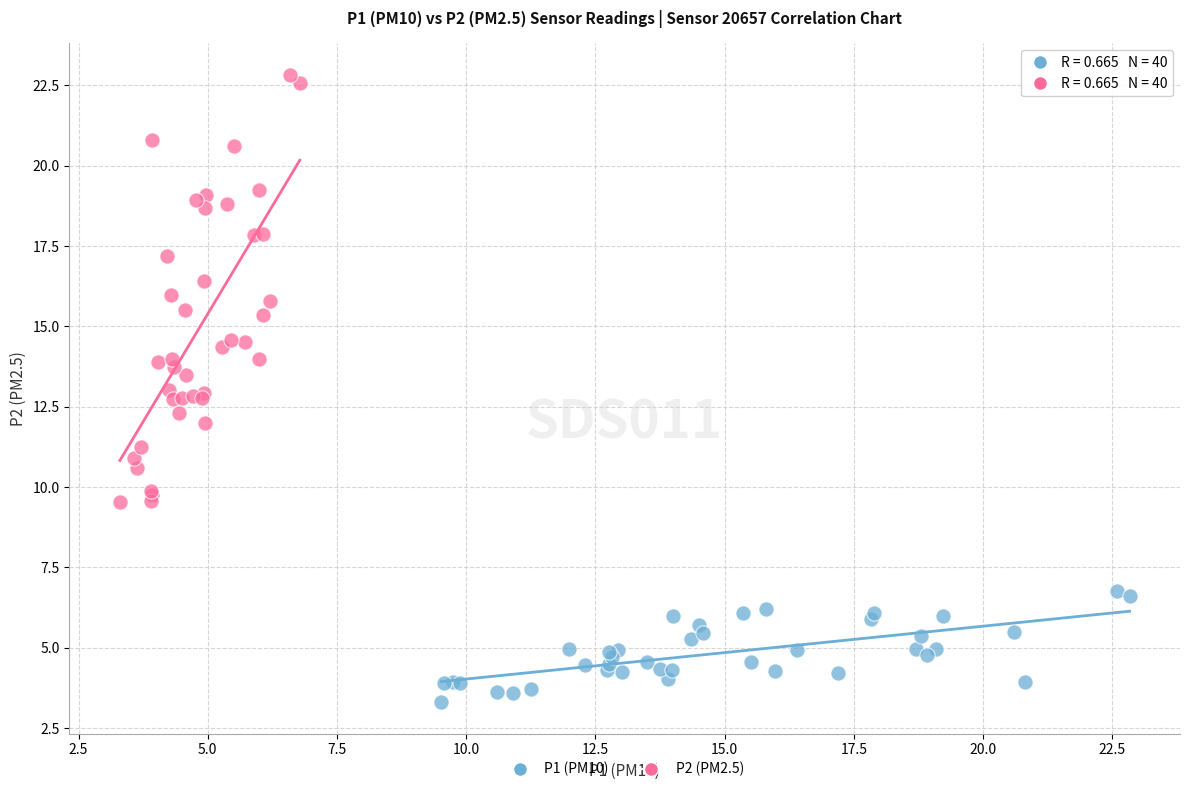

Which series reaches the maximum Y coordinate?

P2 (PM2.5)